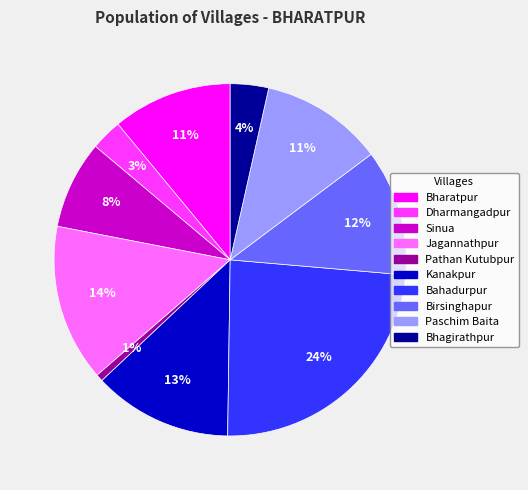

Which category has the biggest portion of the pie?

Bahadurpur